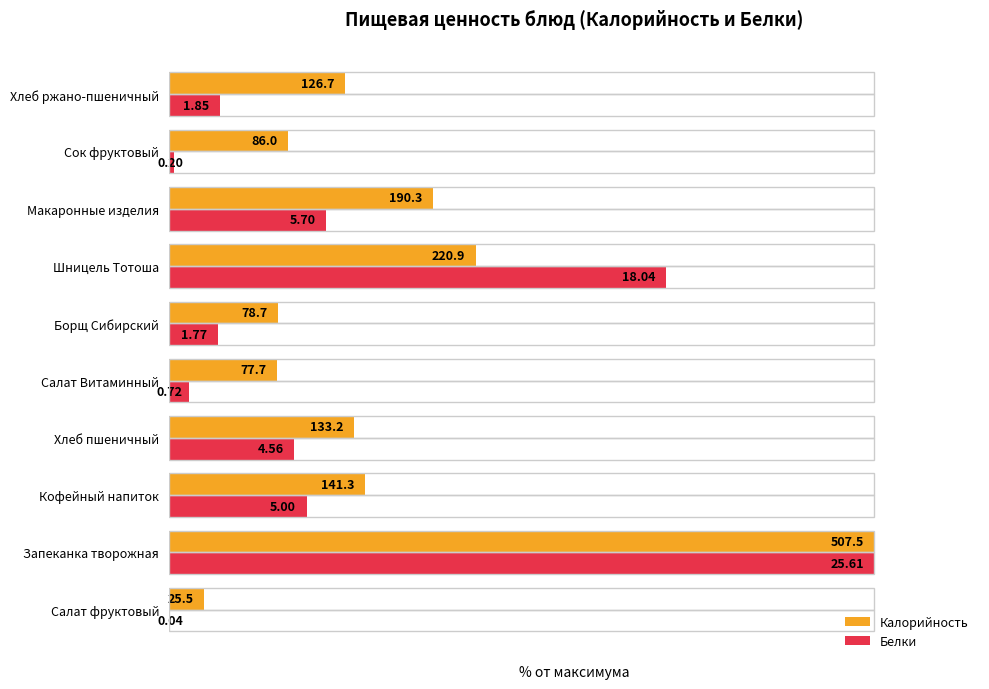

What are all the series names shown in the legend?

Калорийность, Белки